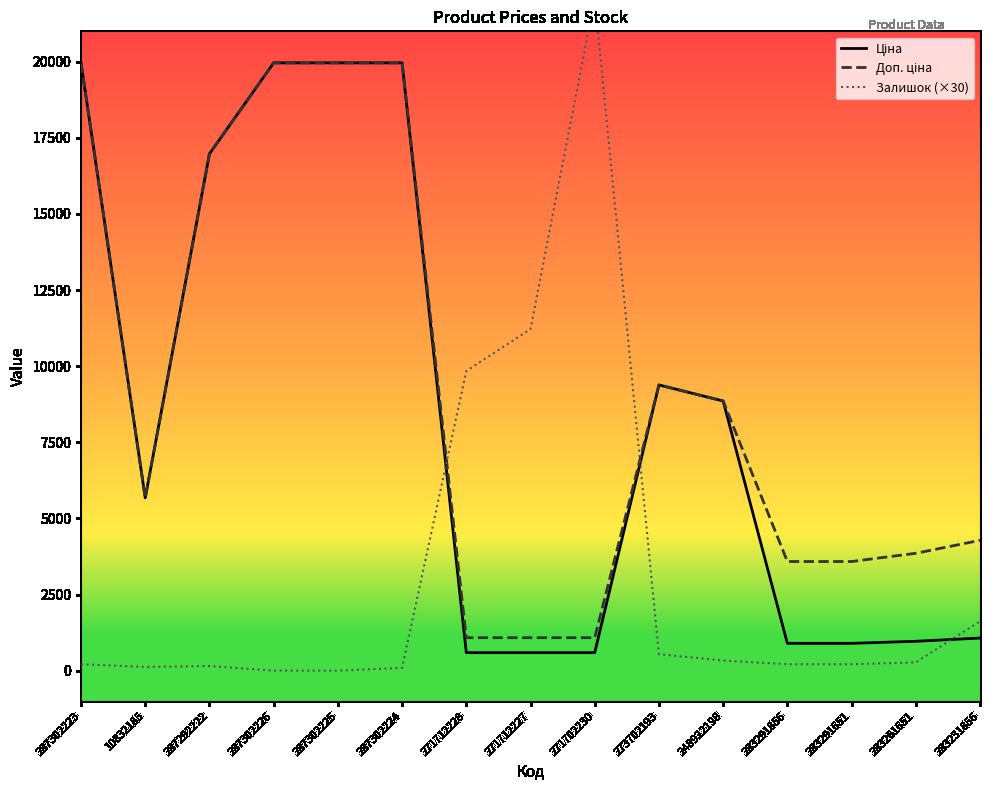

Between 287292222 and 10832185, which is larger?

287292222